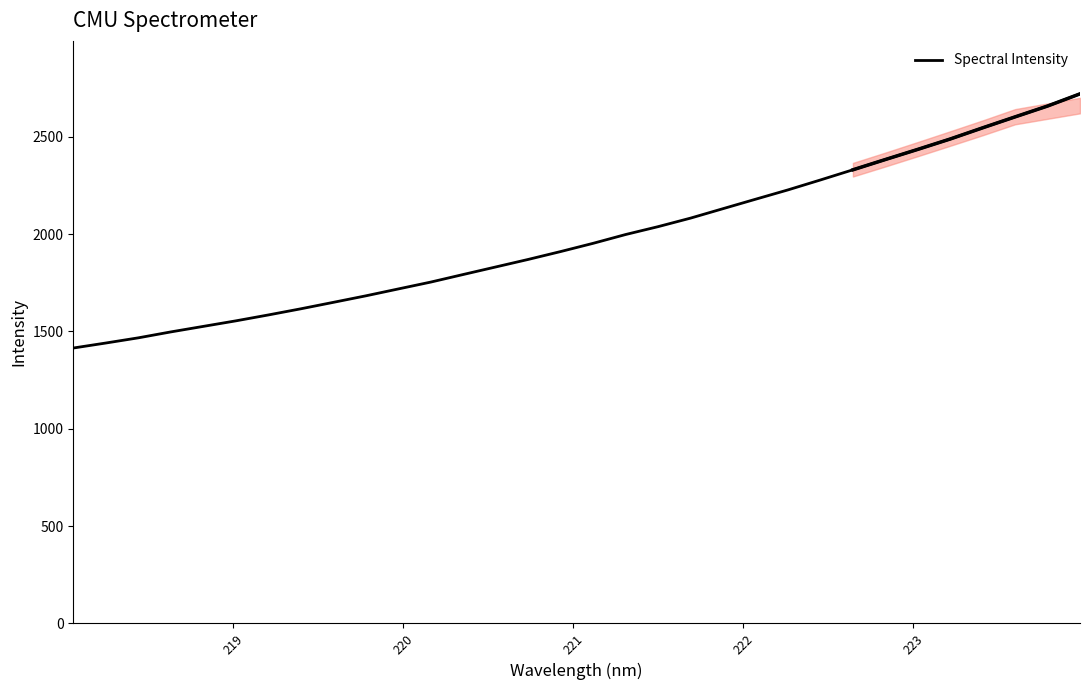

How many values are below 1952?

16